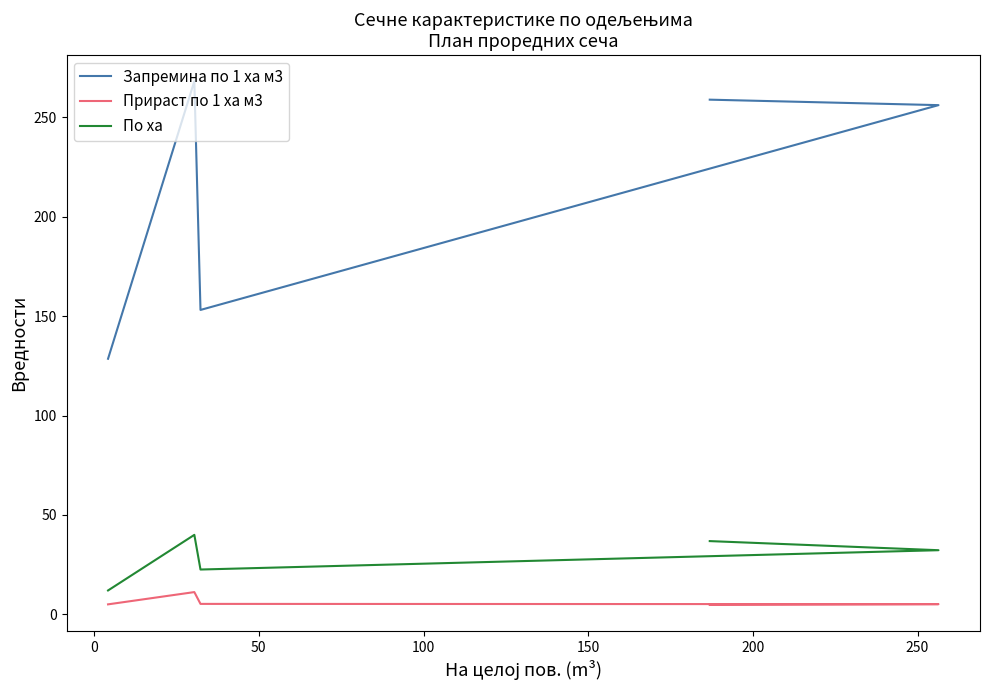

How many values in the Запремина по 1 ха м3 series exceed 256?

3